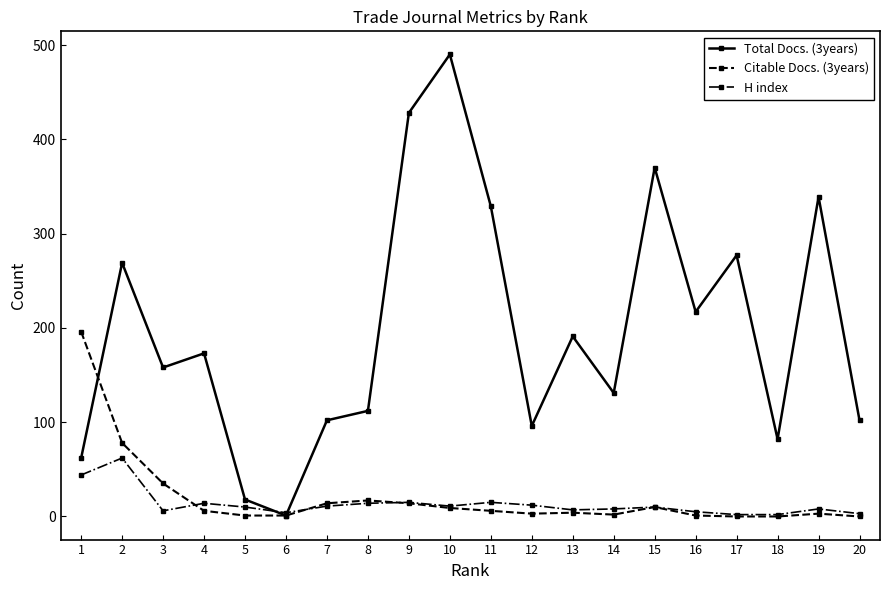

What is the greatest value displayed?

490